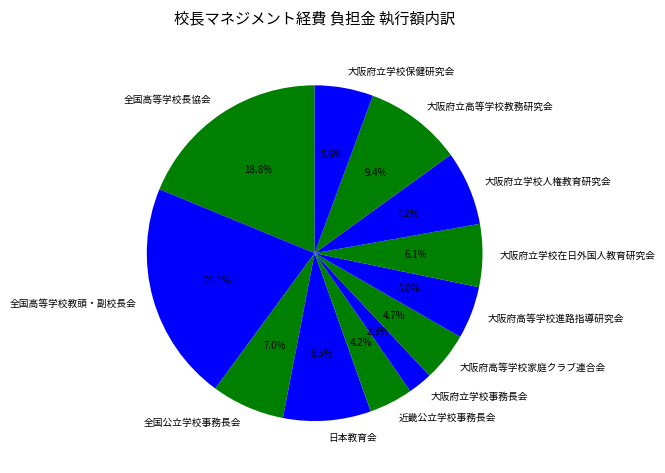

True or false: 全国高等学校教頭・副校長会 accounts for 30% of the total.

False